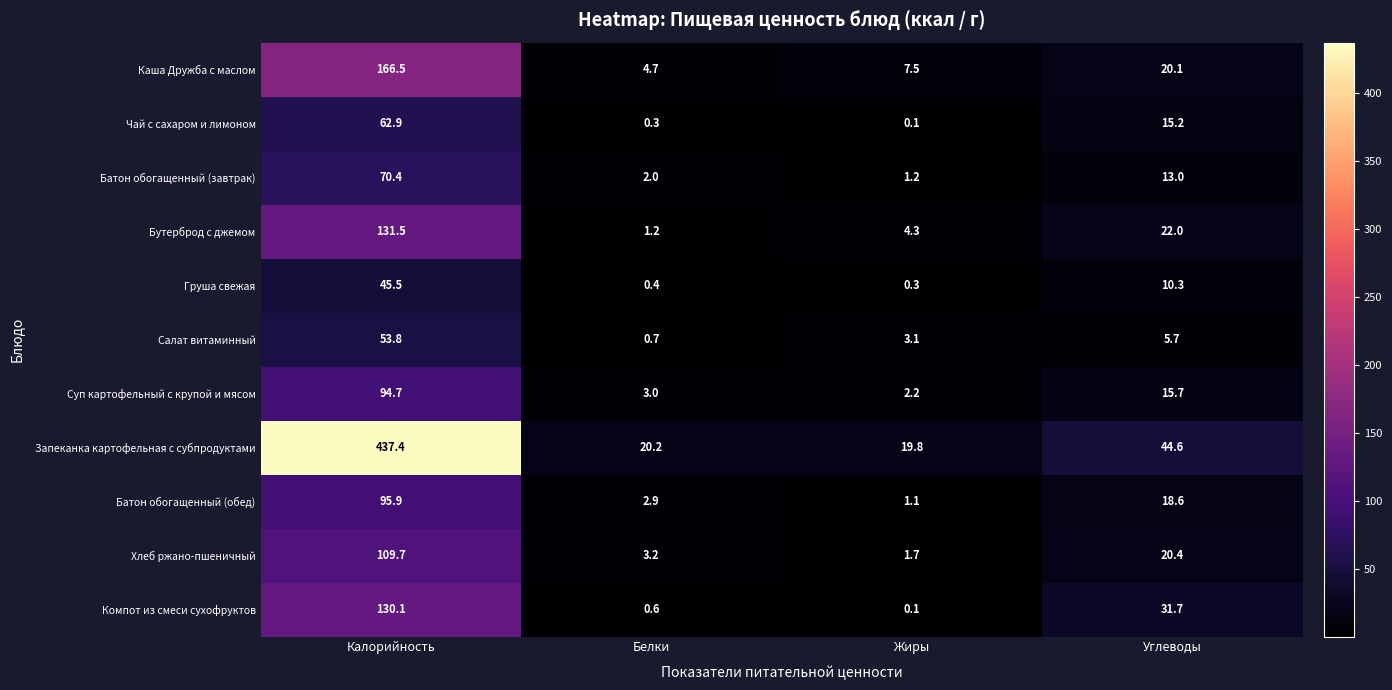

What is the sum of all Запеканка картофельная с субпродуктами values?

522.0